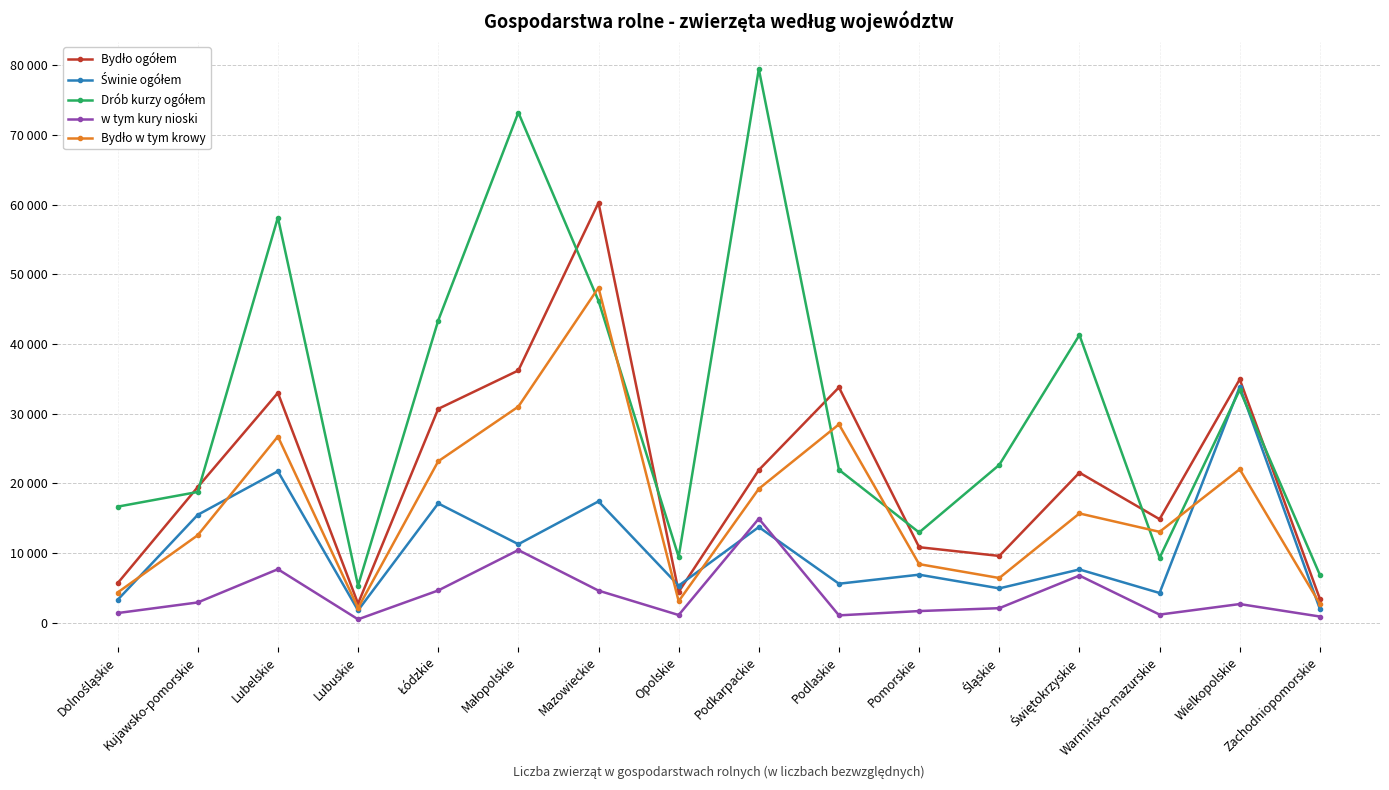

Rank the series at Małopolskie from highest to lowest value.

Drób kurzy ogółem, Bydło ogółem, Bydło w tym krowy, Świnie ogółem, w tym kury nioski